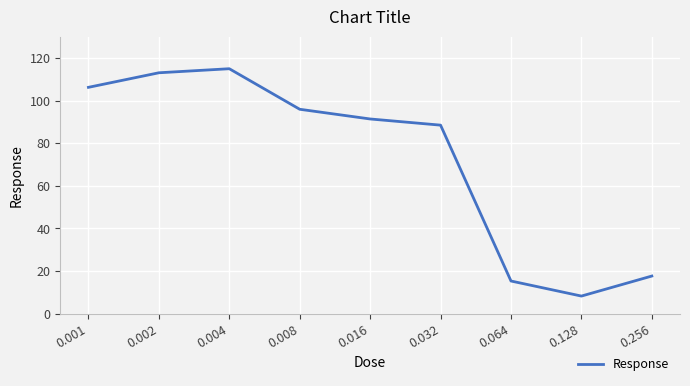

What is the change in value from 0.008 to 0.016?

-4.6